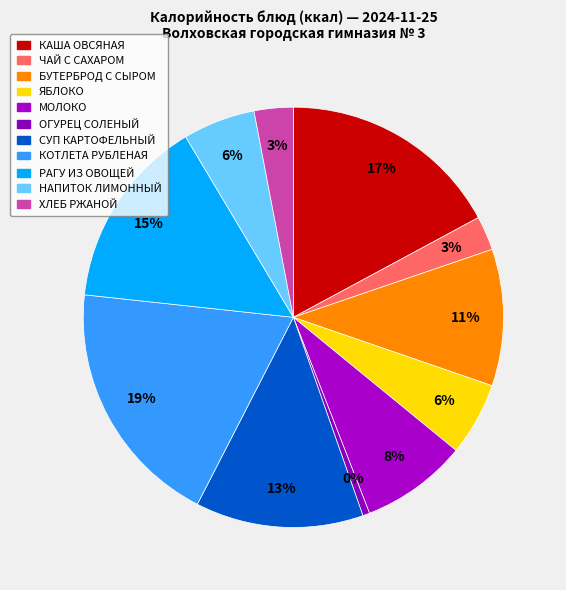

Which slice is the smallest?

ОГУРЕЦ СОЛЕНЫЙ